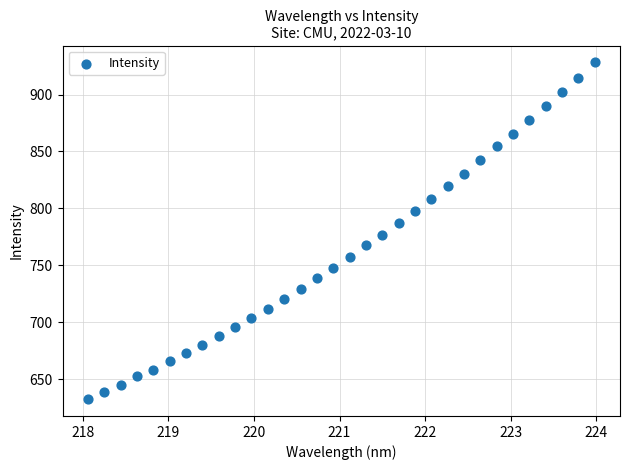

What Y value in the scatter plot is closest to 780?

776.5